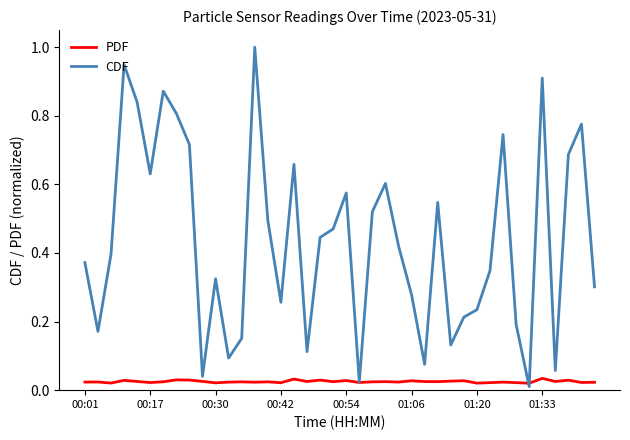

How many lines are shown in the chart?

2